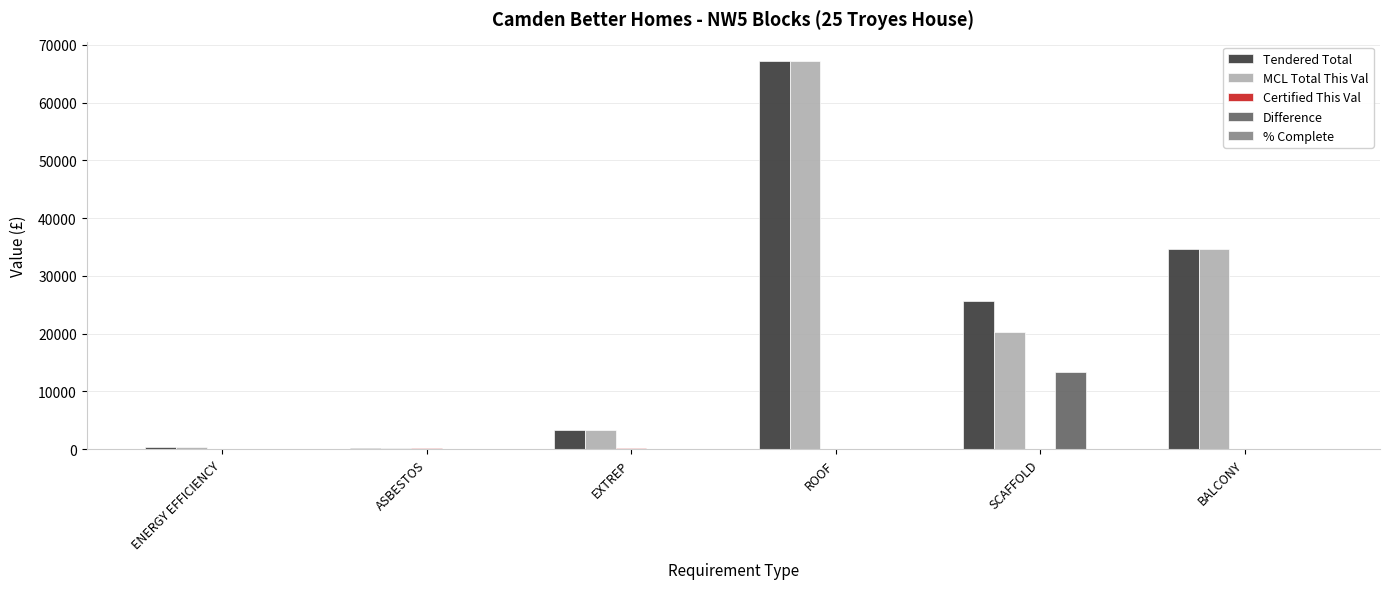

What is the greatest value displayed?

67200.0